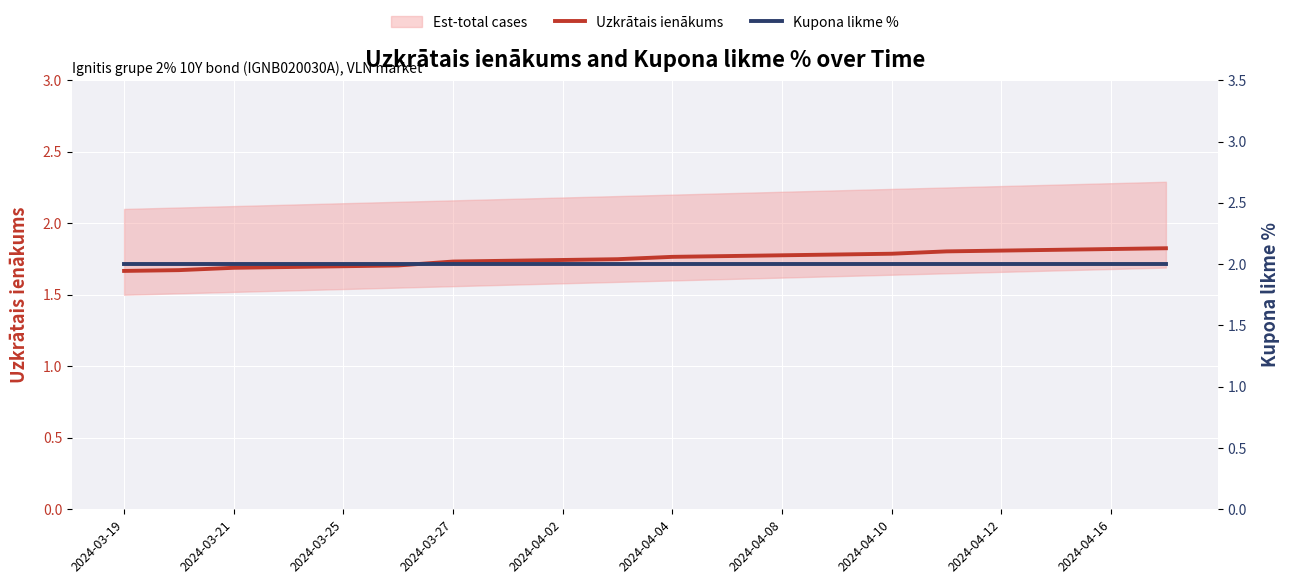

The value of Uzkrātais ienākums at 2024-04-12 is 1.2. True or false?

False